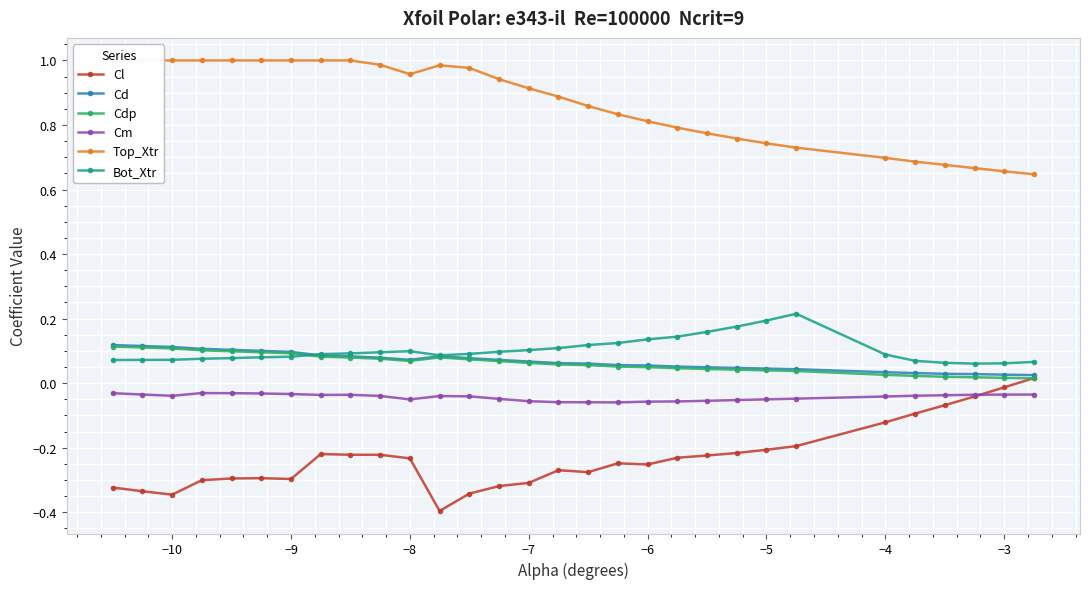

Reading left to right, what are all the values shown in this chart?

Cl: -0.3	-0.3	-0.3	-0.3	-0.3	-0.3	-0.3	-0.2	-0.2	-0.2	-0.2	-0.4	-0.3	-0.3	-0.3	-0.3	-0.3	-0.2	-0.3	-0.2	-0.2	-0.2	-0.2	-0.2	-0.1	-0.1	-0.1	-0.0	-0.0	0.0
Cd: 0.1	0.1	0.1	0.1	0.1	0.1	0.1	0.1	0.1	0.1	0.1	0.1	0.1	0.1	0.1	0.1	0.1	0.1	0.1	0.1	0.0	0.0	0.0	0.0	0.0	0.0	0.0	0.0	0.0	0.0
Cdp: 0.1	0.1	0.1	0.1	0.1	0.1	0.1	0.1	0.1	0.1	0.1	0.1	0.1	0.1	0.1	0.1	0.1	0.1	0.0	0.0	0.0	0.0	0.0	0.0	0.0	0.0	0.0	0.0	0.0	0.0
Cm: -0.0	-0.0	-0.0	-0.0	-0.0	-0.0	-0.0	-0.0	-0.0	-0.0	-0.1	-0.0	-0.0	-0.0	-0.1	-0.1	-0.1	-0.1	-0.1	-0.1	-0.1	-0.1	-0.1	-0.0	-0.0	-0.0	-0.0	-0.0	-0.0	-0.0
Top_Xtr: 1.0	1.0	1.0	1.0	1.0	1.0	1.0	1.0	1.0	1.0	1.0	1.0	1.0	0.9	0.9	0.9	0.9	0.8	0.8	0.8	0.8	0.8	0.7	0.7	0.7	0.7	0.7	0.7	0.7	0.6
Bot_Xtr: 0.1	0.1	0.1	0.1	0.1	0.1	0.1	0.1	0.1	0.1	0.1	0.1	0.1	0.1	0.1	0.1	0.1	0.1	0.1	0.1	0.2	0.2	0.2	0.2	0.1	0.1	0.1	0.1	0.1	0.1